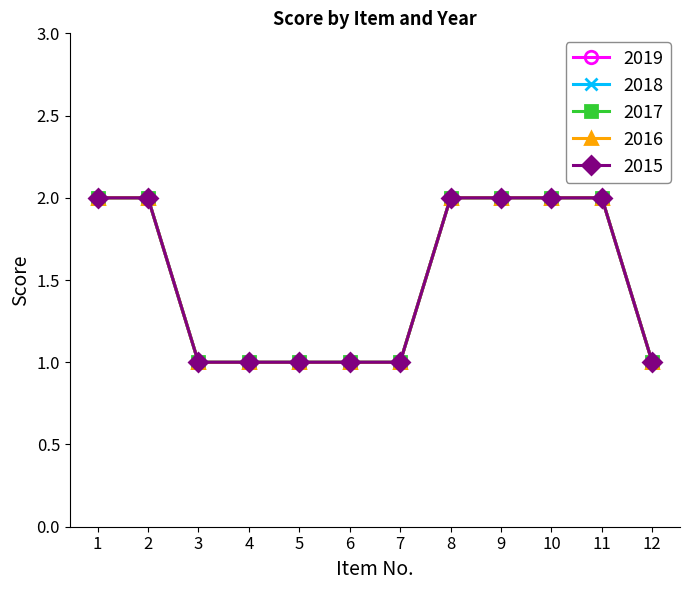

True or false: 2015 and 2016 cross at least once.

False